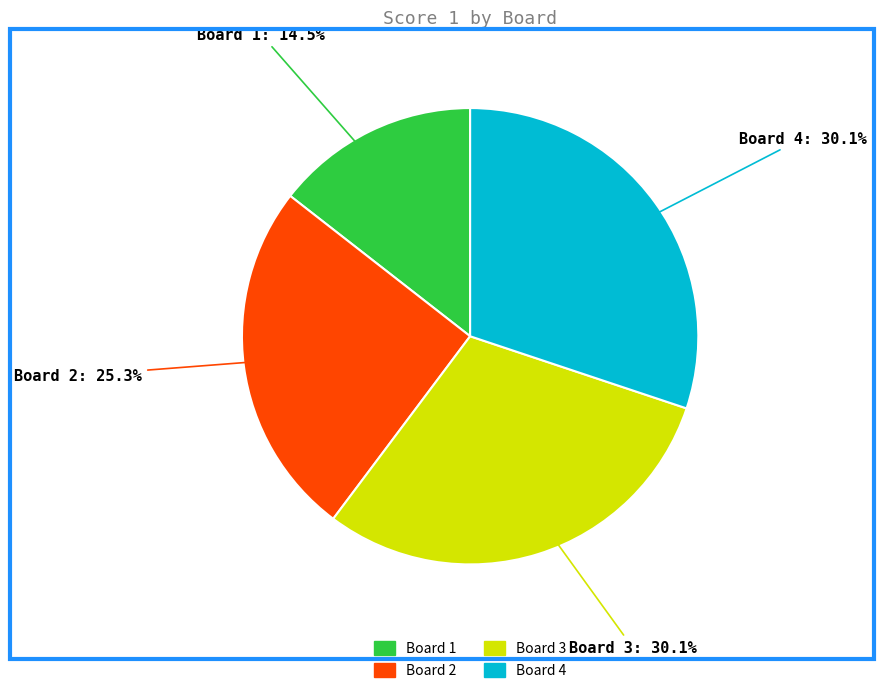

What is the total percentage of Board 2 and Board 3?

55.4%